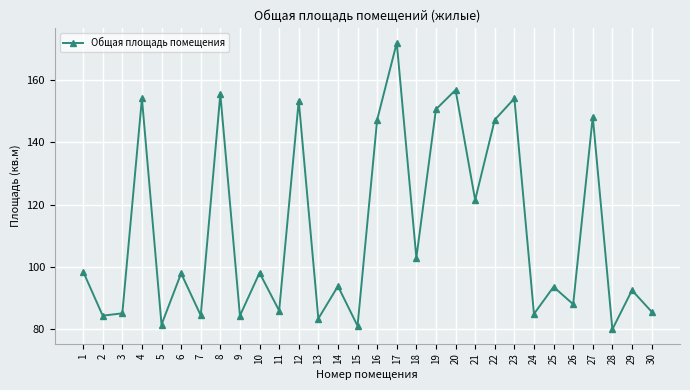

Where does the data first go above 97?

1